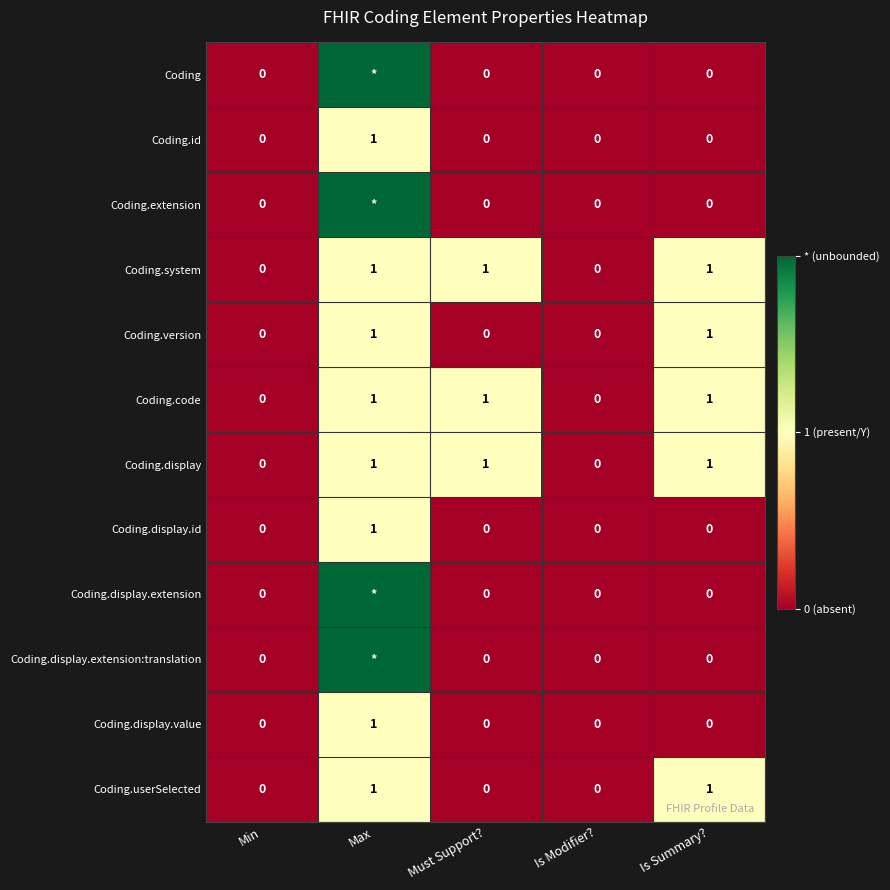

How many positive values does the Coding.display.id series have?

1